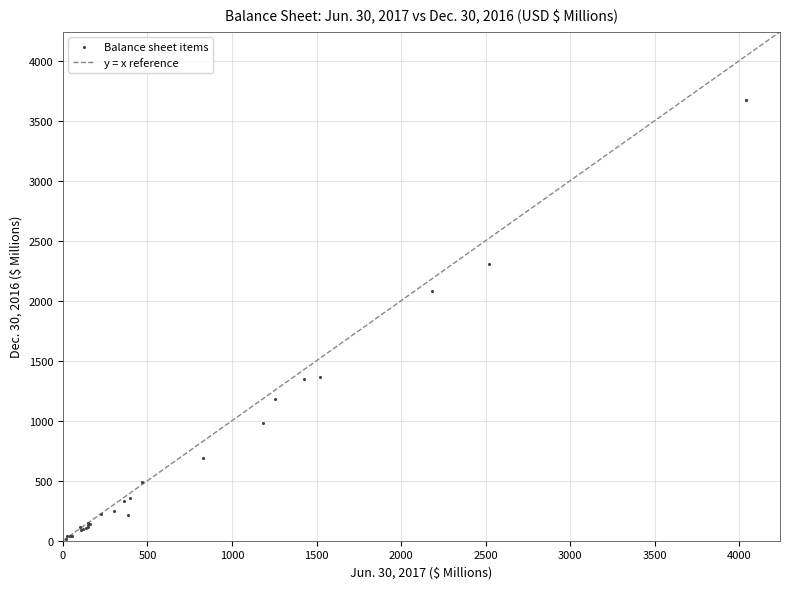

What Y value in the scatter plot is closest to 1845?

2077.6